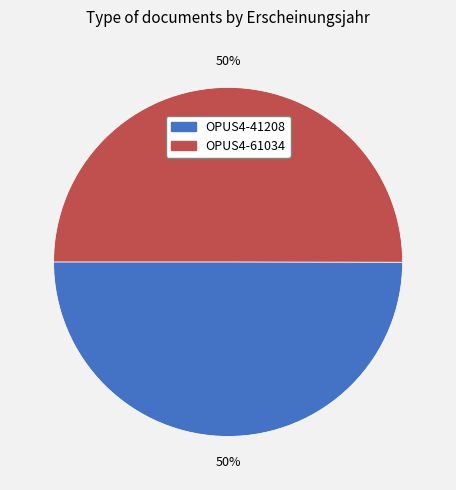

Is it true that OPUS4-41208 is 50% of the pie?

True